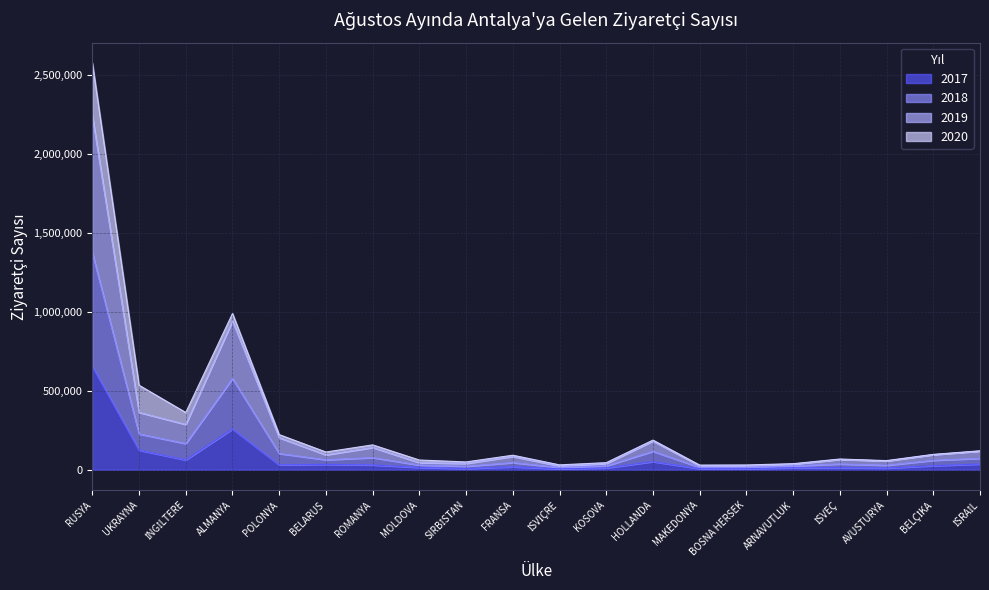

Which category has the lowest value across all series?

İSVİÇRE